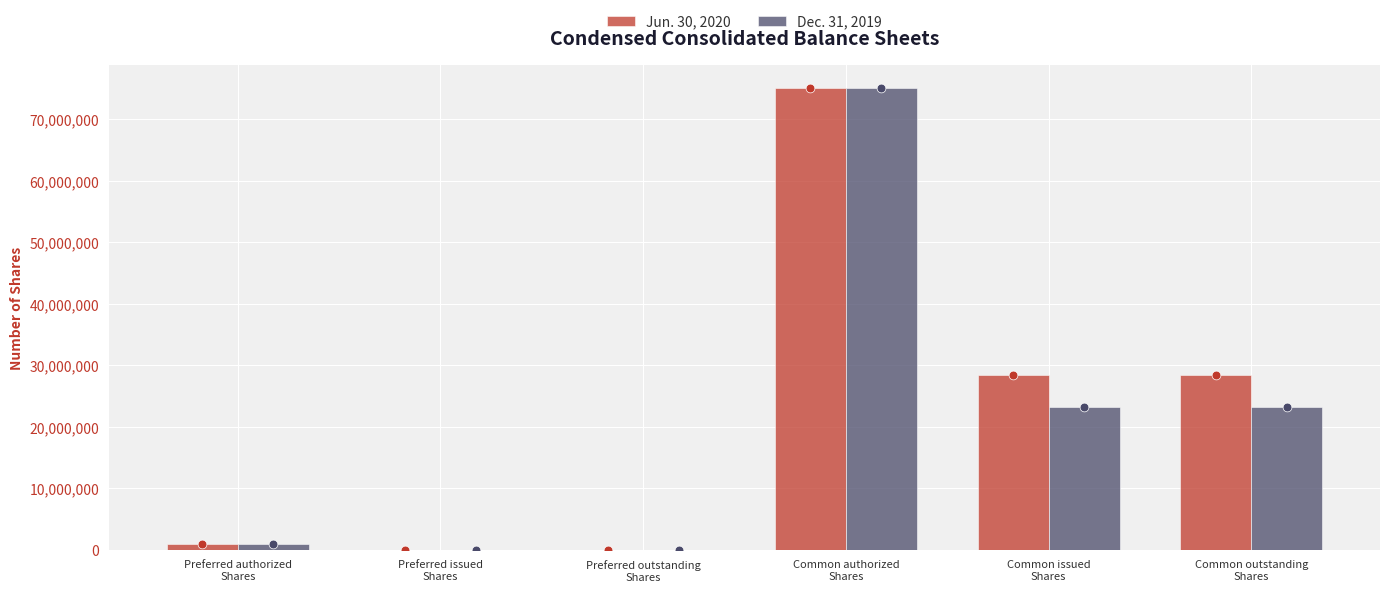

At how many categories does at least one series exceed 30224769?

1